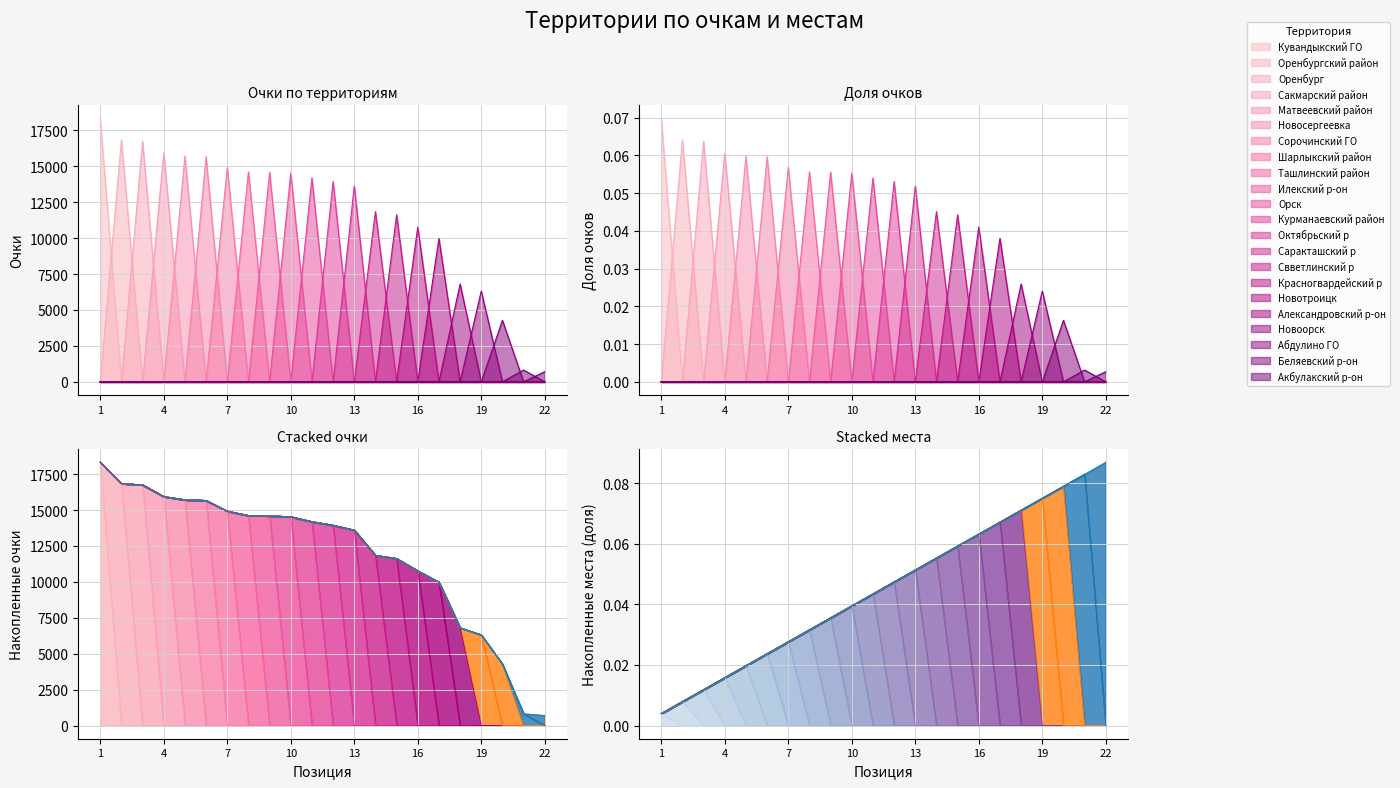

What is the value of the очки point at the 15th from the left?

11629.0